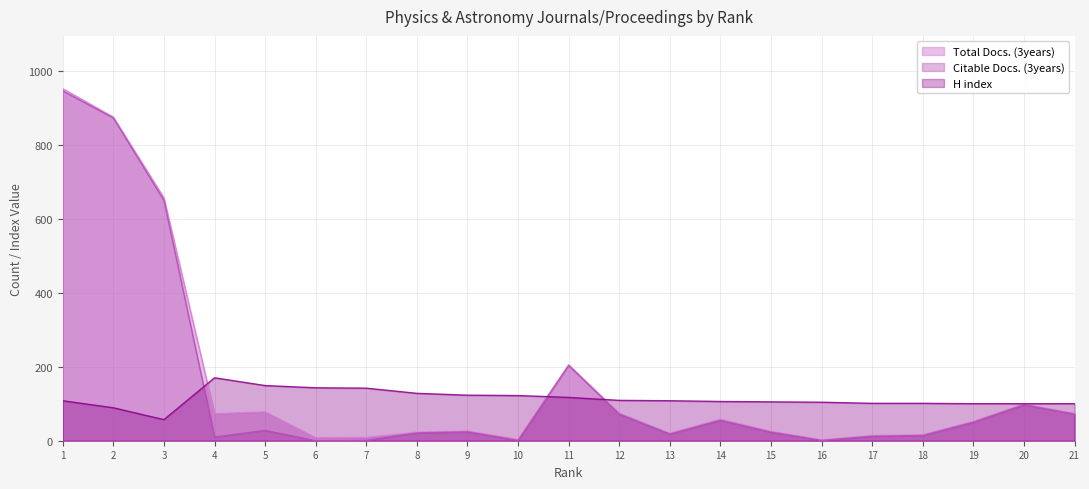

What is the difference between the highest and lowest values at 21?

28